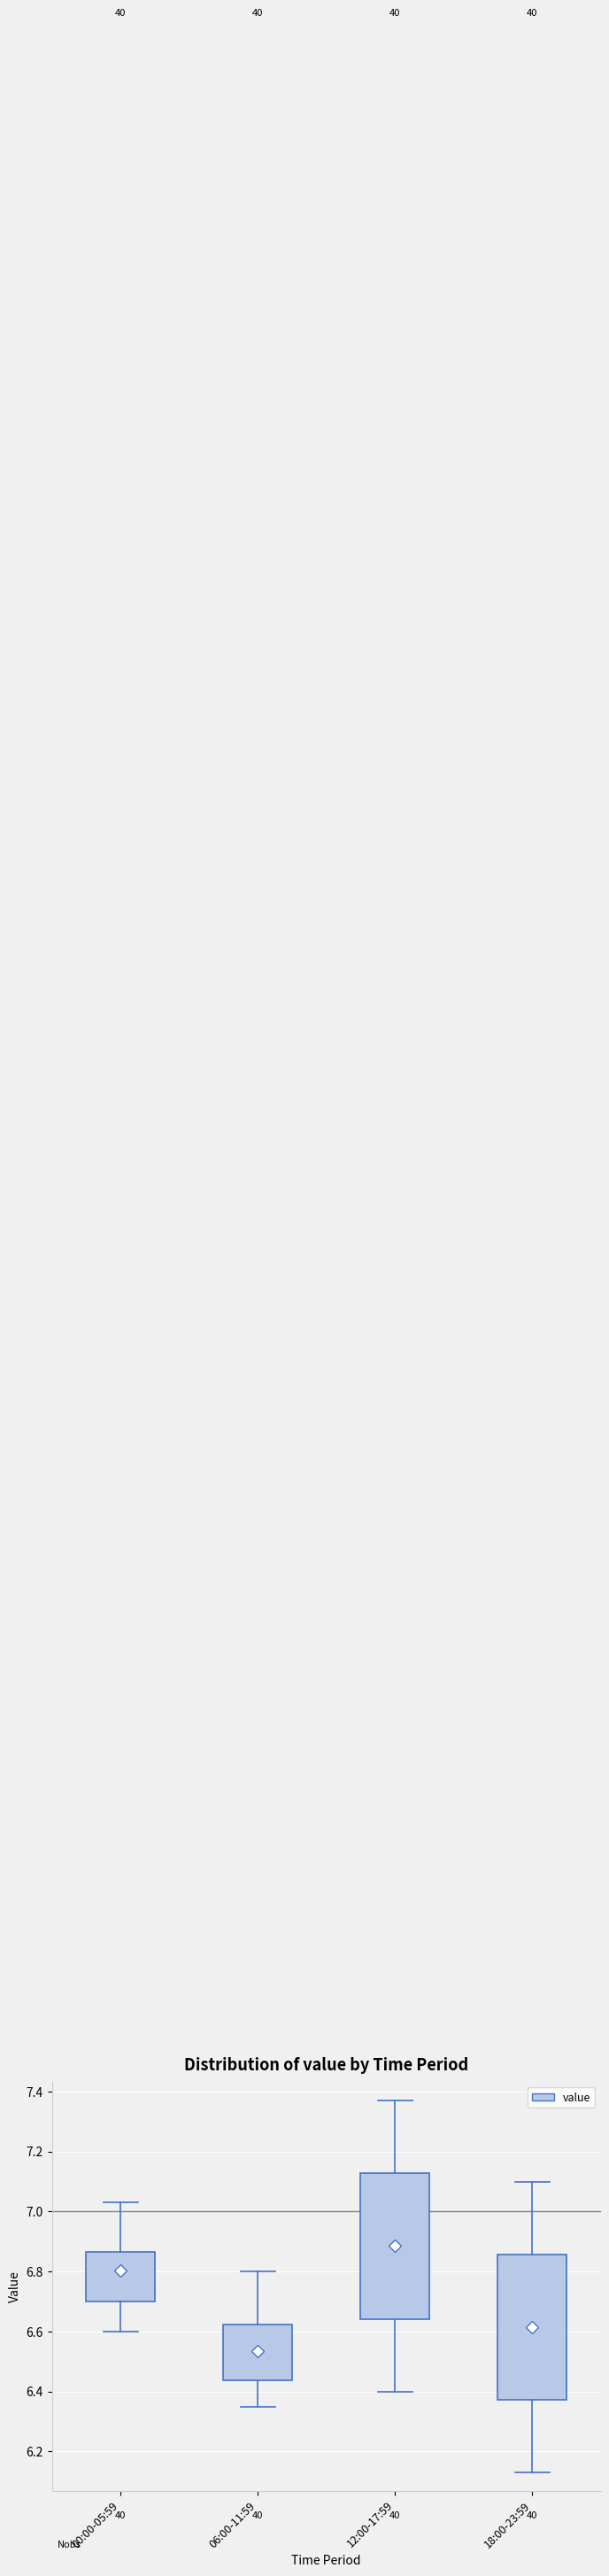

Reading left to right, transcribe this box plot: for each box, give where its median line is, the range the box spans, and where its two whiskers end, as read against the y-axis. The values are not printed on the chart, so give them approximately, as read against the axis.

00:00-05:59: median 6.82, box 6.70 to 6.86, whiskers 6.60 to 7.04
06:00-11:59: median 6.52, box 6.44 to 6.62, whiskers 6.36 to 6.80
12:00-17:59: median 6.88, box 6.64 to 7.12, whiskers 6.40 to 7.38
18:00-23:59: median 6.62, box 6.38 to 6.86, whiskers 6.14 to 7.10